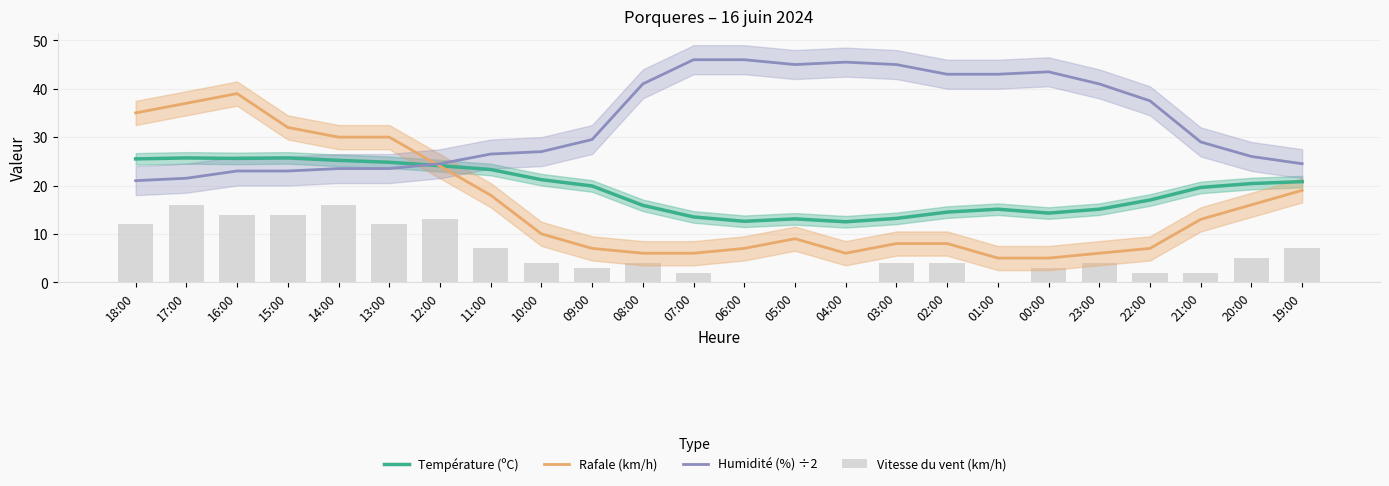

What is the difference between the maximum and minimum values in the Rafale (km/h) series?

34.0